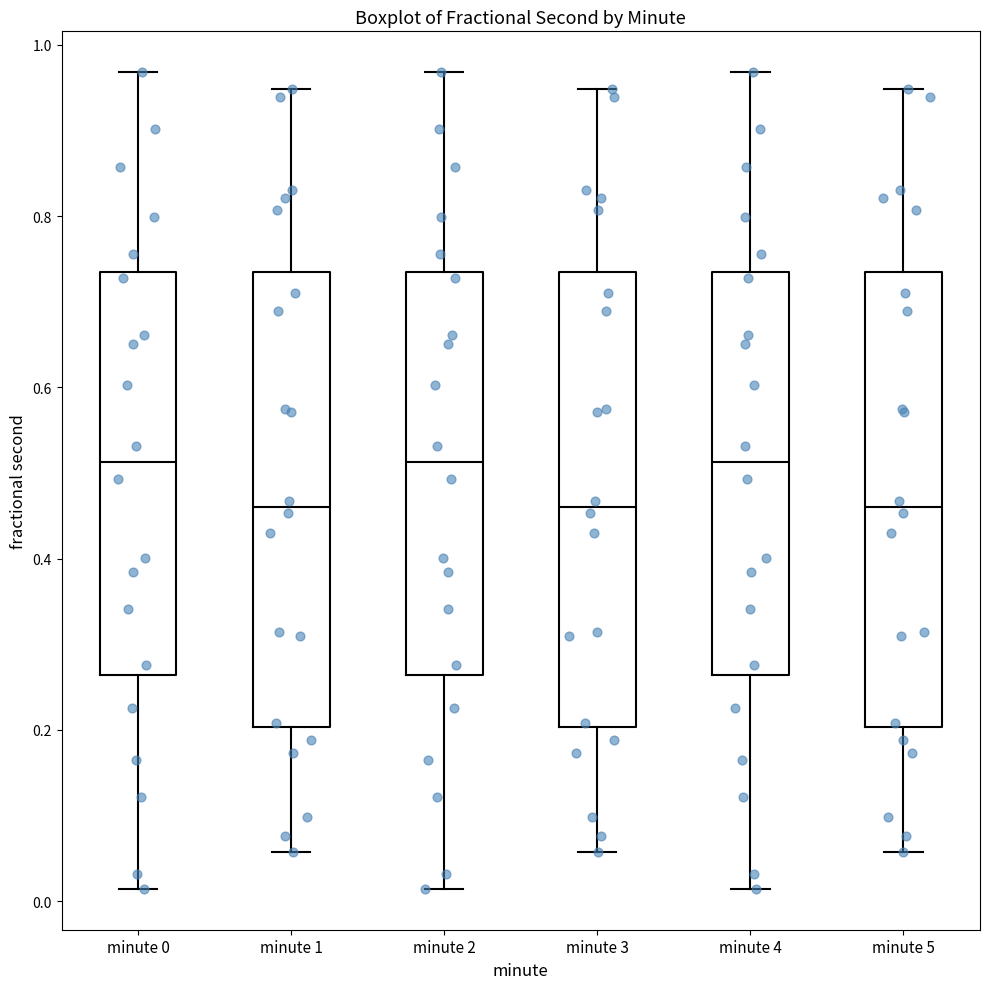

Reading left to right, transcribe this box plot: for each box, give where its median line is, the range the box spans, and where its two whiskers end, as read against the y-axis. The values are not printed on the chart, so give them approximately, as read against the axis.

minute 0: median 0.52, box 0.26 to 0.74, whiskers 0.02 to 0.96
minute 1: median 0.46, box 0.20 to 0.74, whiskers 0.06 to 0.94
minute 2: median 0.52, box 0.26 to 0.74, whiskers 0.02 to 0.96
minute 3: median 0.46, box 0.20 to 0.74, whiskers 0.06 to 0.94
minute 4: median 0.52, box 0.26 to 0.74, whiskers 0.02 to 0.96
minute 5: median 0.46, box 0.20 to 0.74, whiskers 0.06 to 0.94